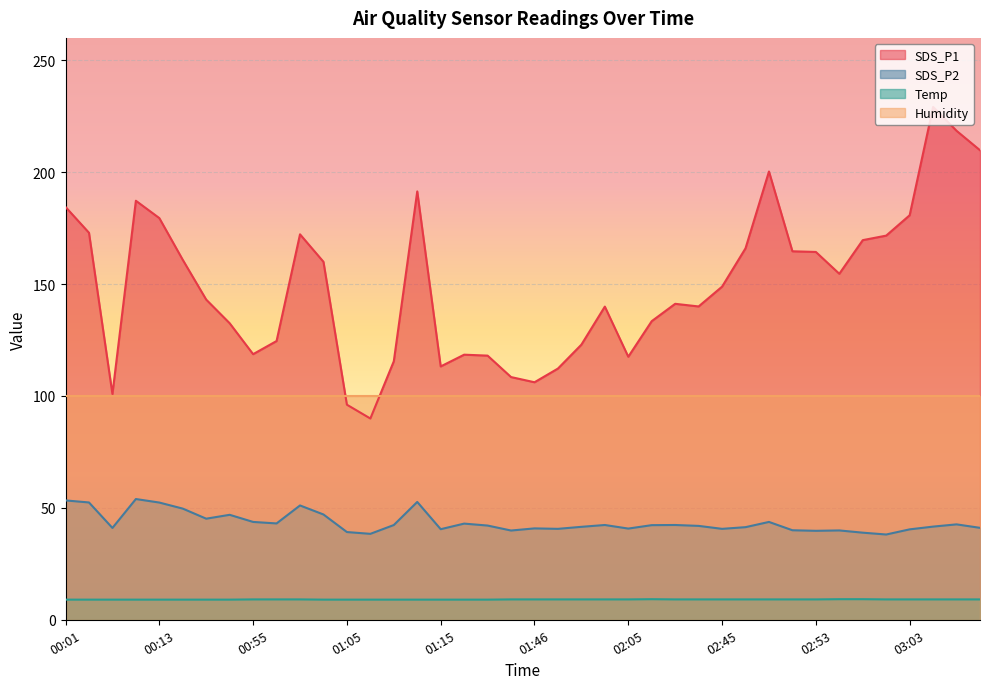

Rank the series at 02:45 from lowest to highest value.

Temp, SDS_P2, Humidity, SDS_P1